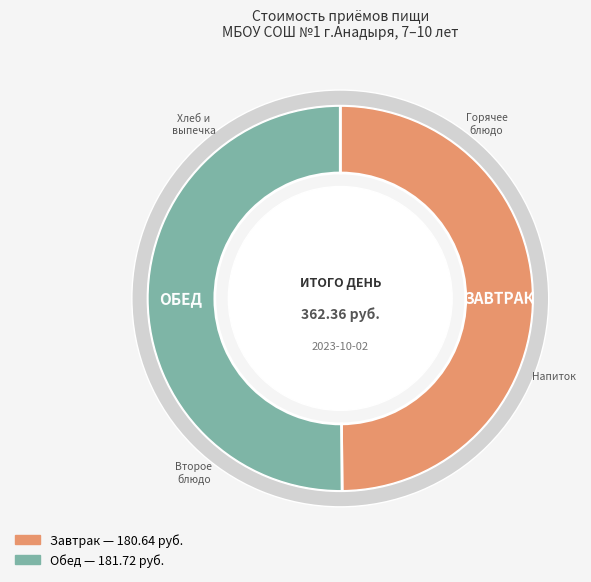

How many slices are in this pie chart?

2